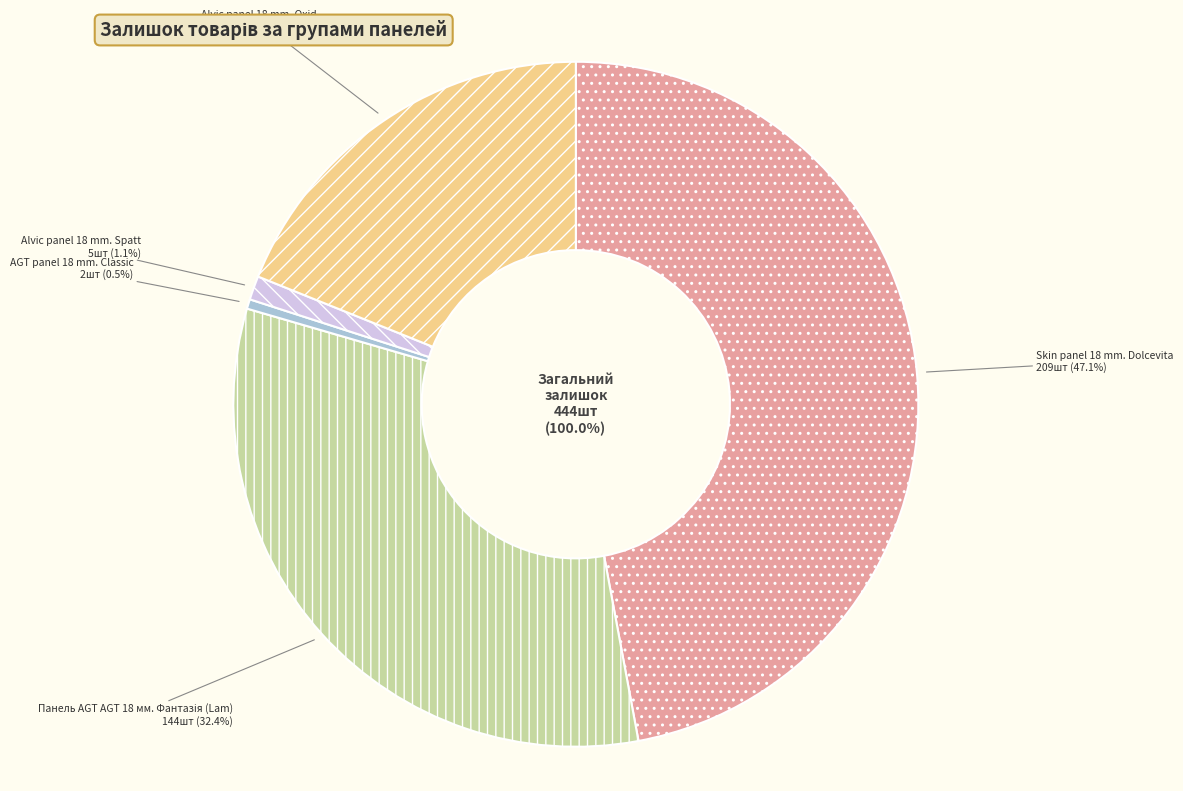

Count the number of slices in the pie.

5